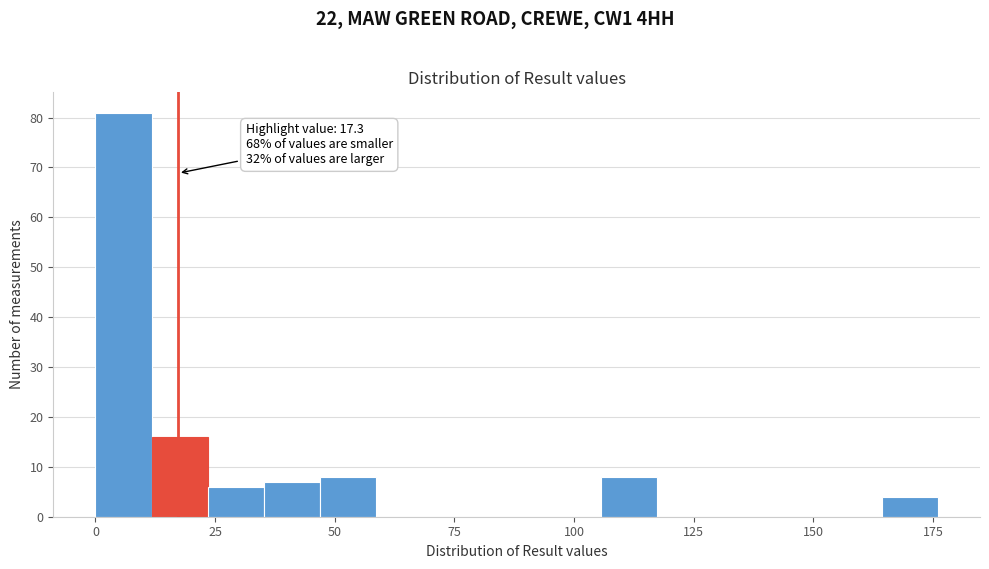

Read against the x-axis, roughly where is the centre of the tallest bar?

5